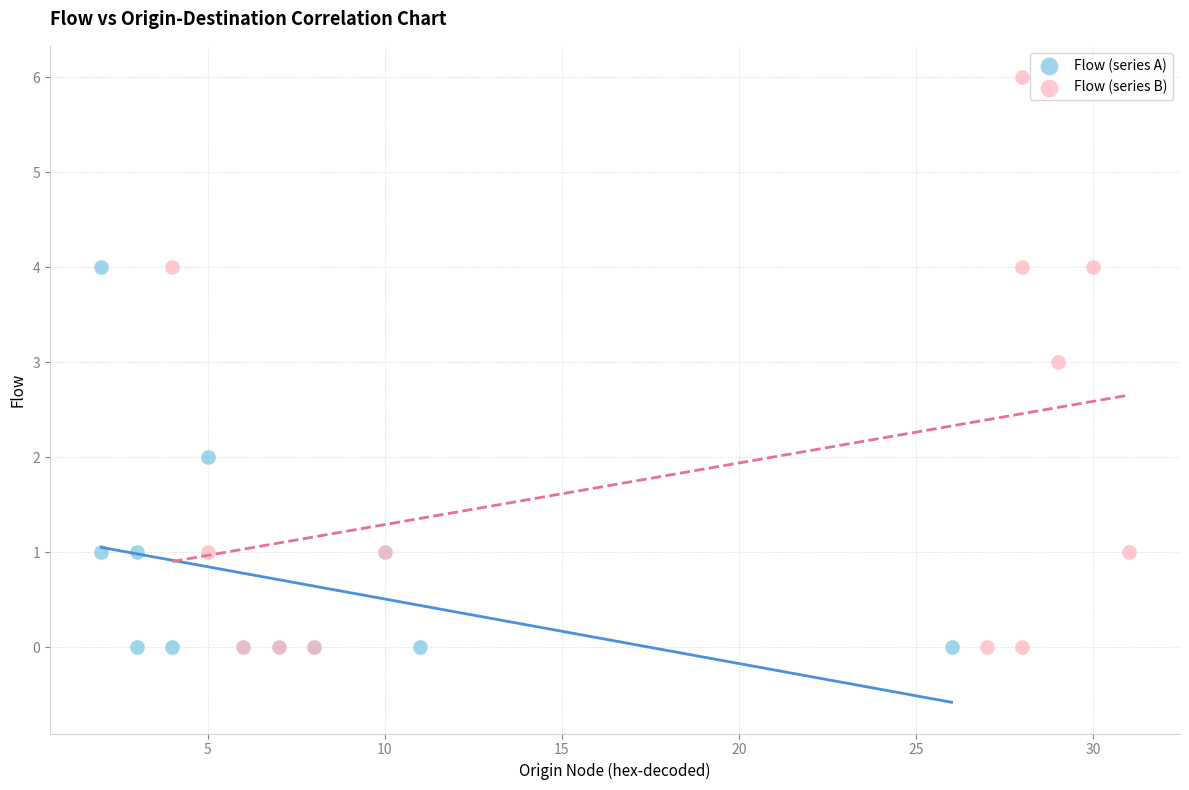

Which series reaches the maximum Y coordinate?

Flow (series B)